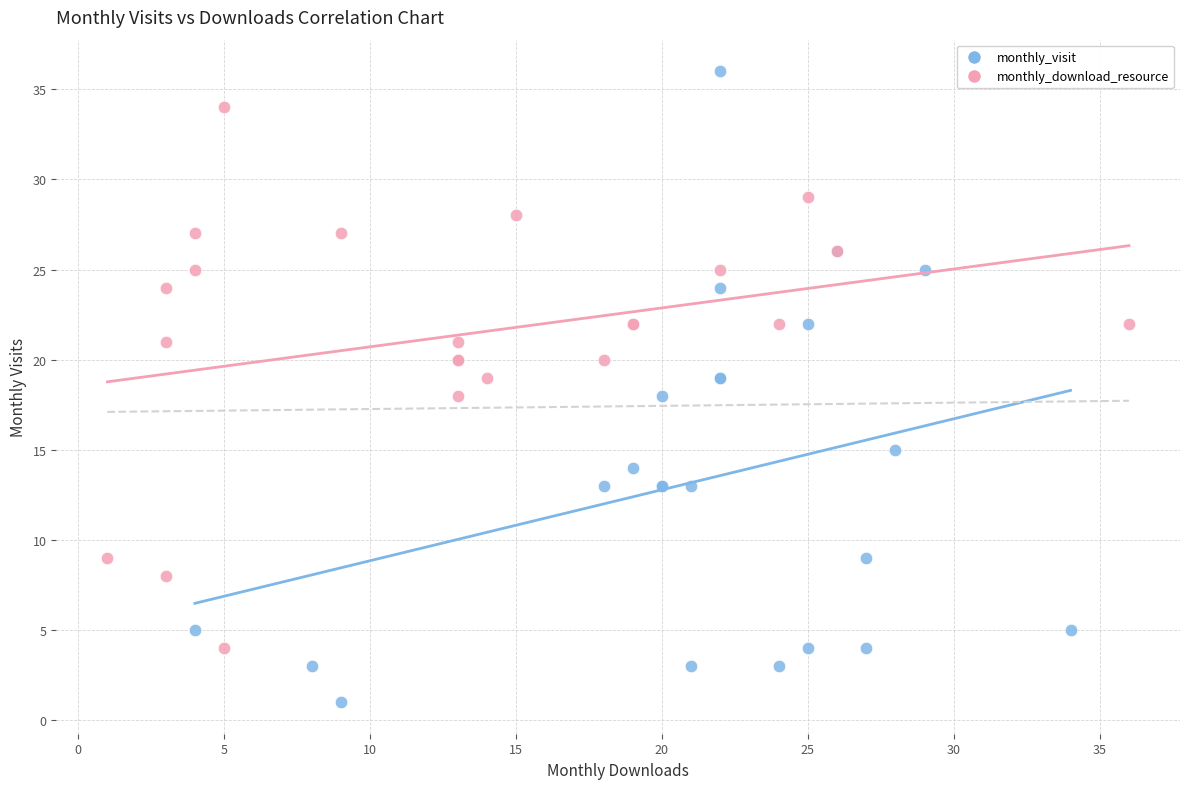

Which series contains the lowest Y value?

monthly_visit